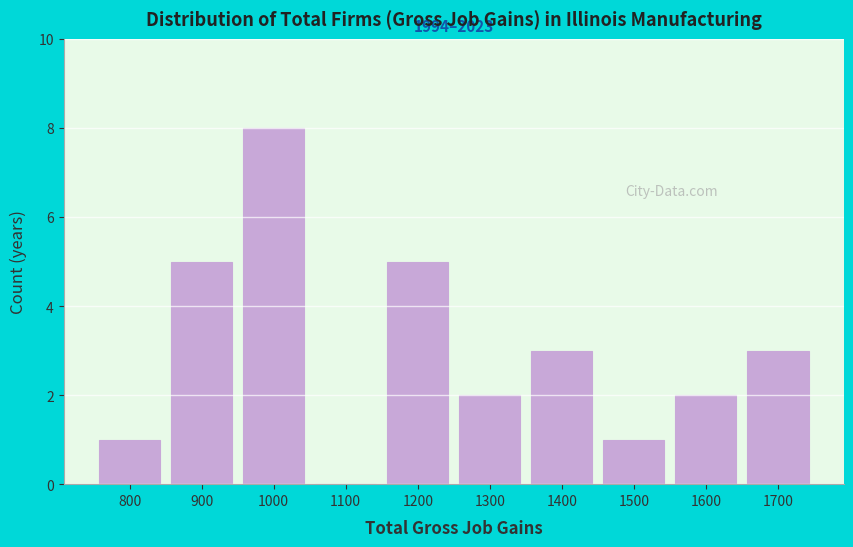

Reading right to left, list all the values displayed in this chart.

1700=3	1600=2	1500=1	1400=3	1300=2	1200=5	1100=0	1000=8	900=5	800=1